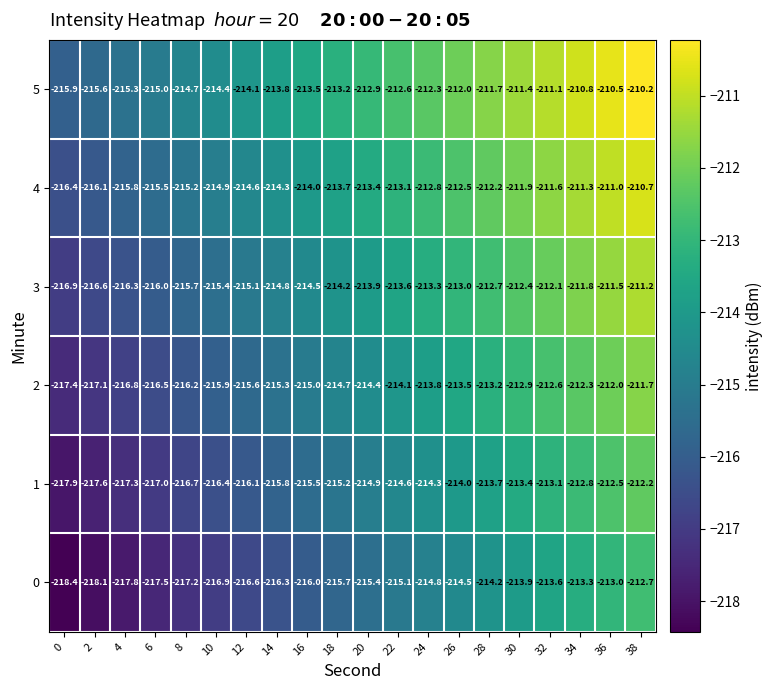

What value does the 0 series have at 36?

-213.0